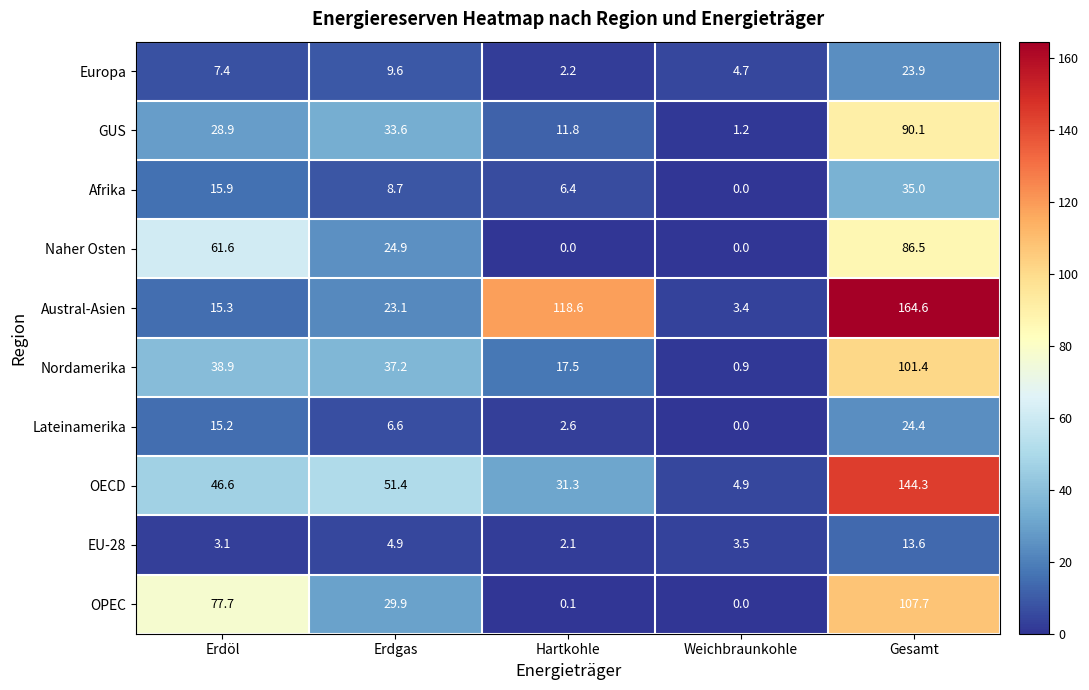

Which label corresponds to the largest value in the chart?

Gesamt